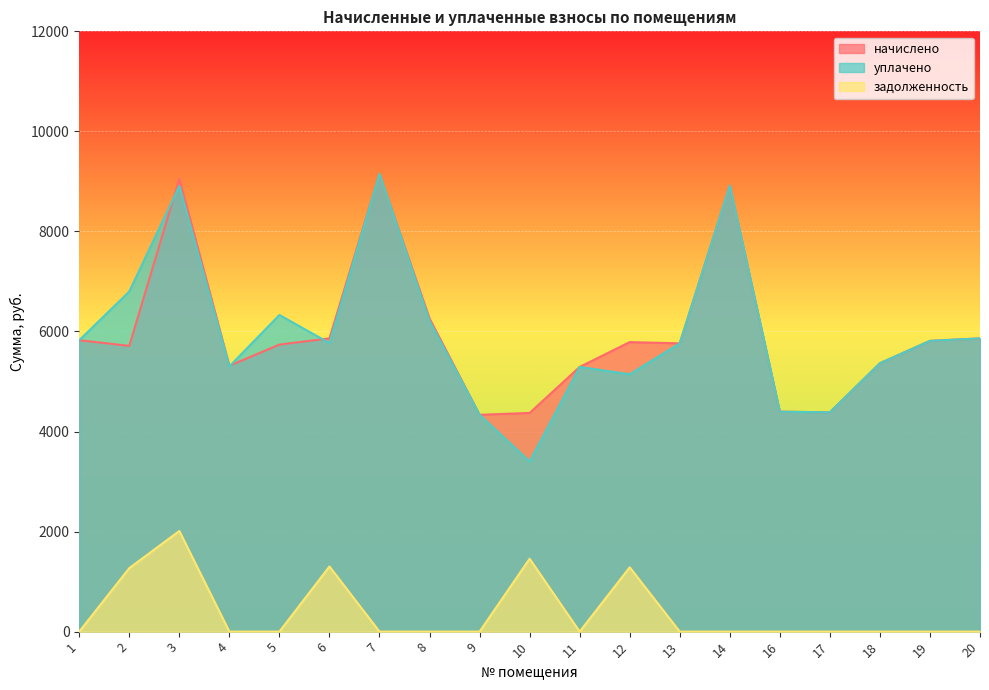

What is the difference between the начислено values at 3 and 17?

4669.9